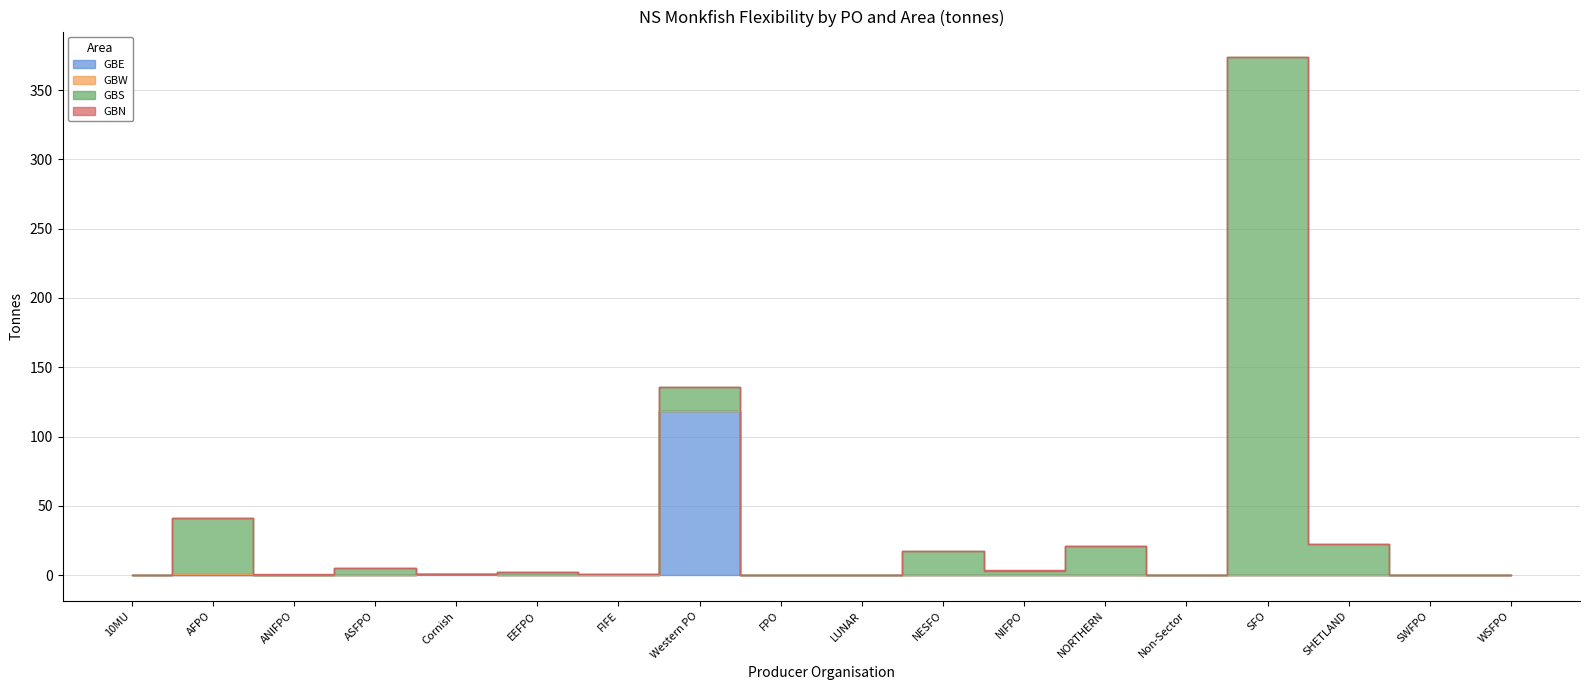

Where do GBW and GBS first cross each other?

SHETLAND and SWFPO